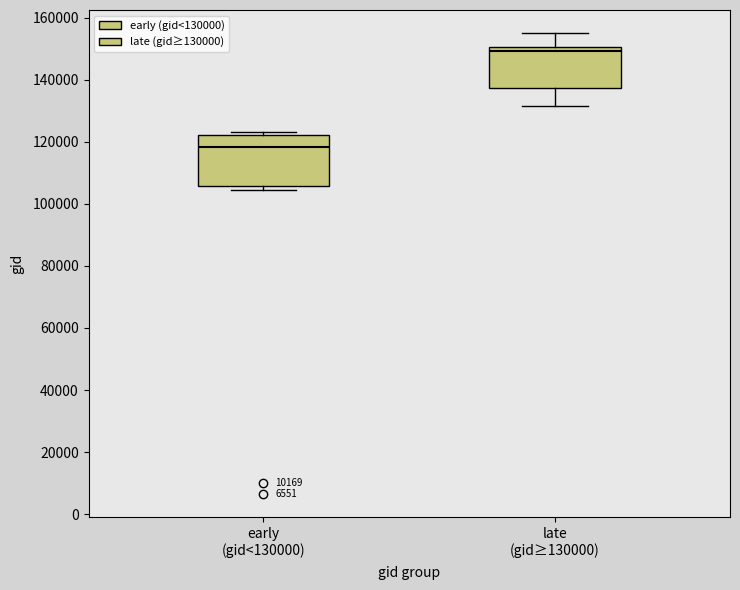

Which box is the tallest, from its lower edge to its upper edge?

early (gid<130000)